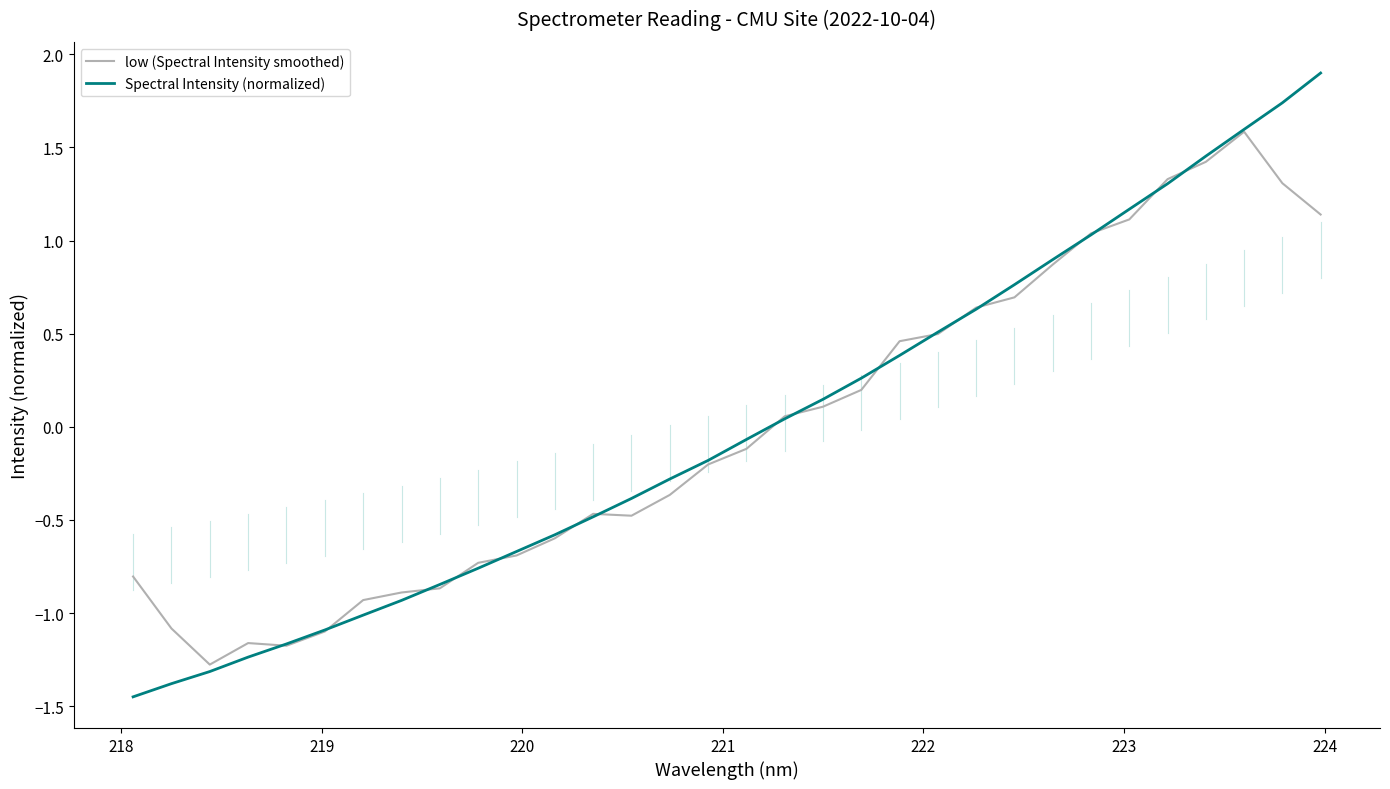

What are all the series names shown in the legend?

low (Spectral Intensity smoothed), Spectral Intensity (normalized)